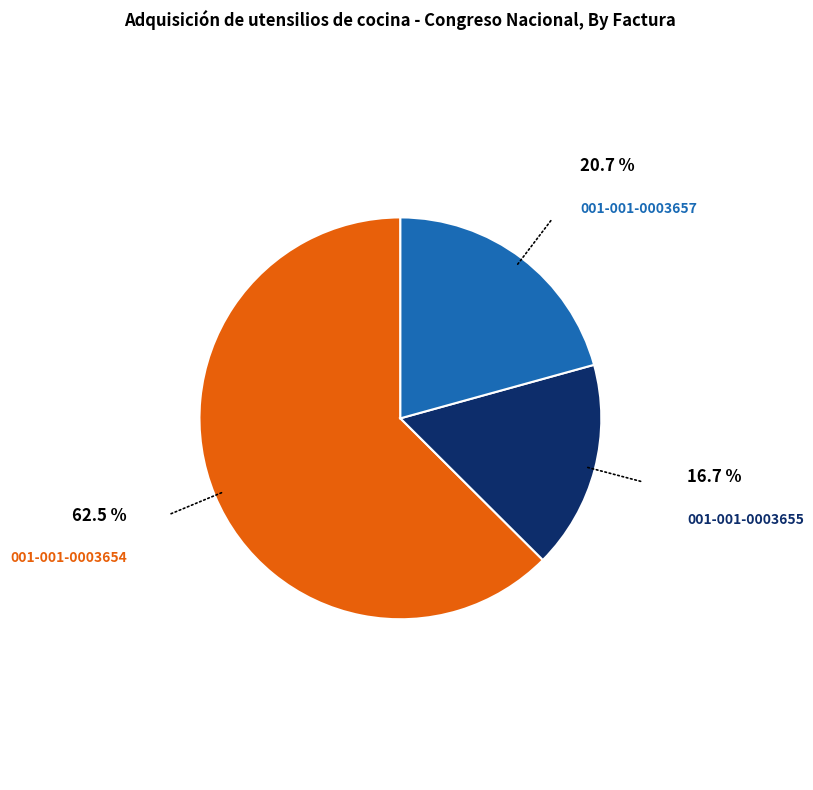

Which slice represents more than half of the pie?

001-001-0003654